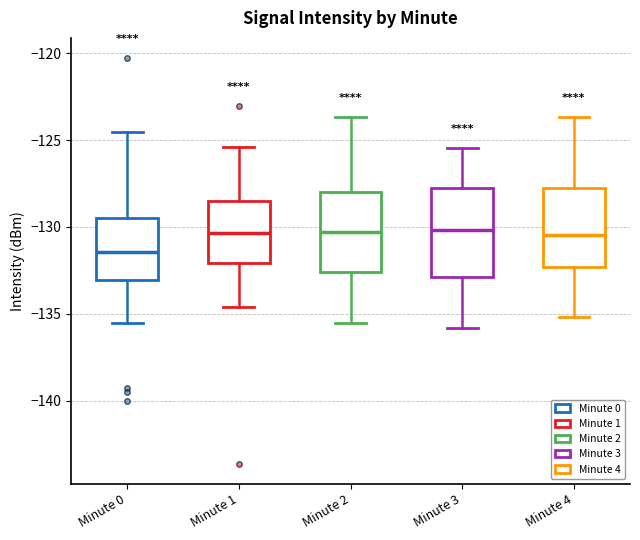

Reading left to right, read every box against the y-axis: the position of its median line, the range the box covers, and the ends of its whiskers. The values are not printed on the chart, so give them approximately, as read against the axis.

Minute 0: median -131.5, box -133.0 to -129.5, whiskers -135.5 to -124.5
Minute 1: median -130.5, box -132.0 to -128.5, whiskers -134.5 to -125.5
Minute 2: median -130.5, box -132.5 to -128.0, whiskers -135.5 to -123.5
Minute 3: median -130.0, box -133.0 to -127.5, whiskers -136.0 to -125.5
Minute 4: median -130.5, box -132.5 to -127.5, whiskers -135.0 to -123.5